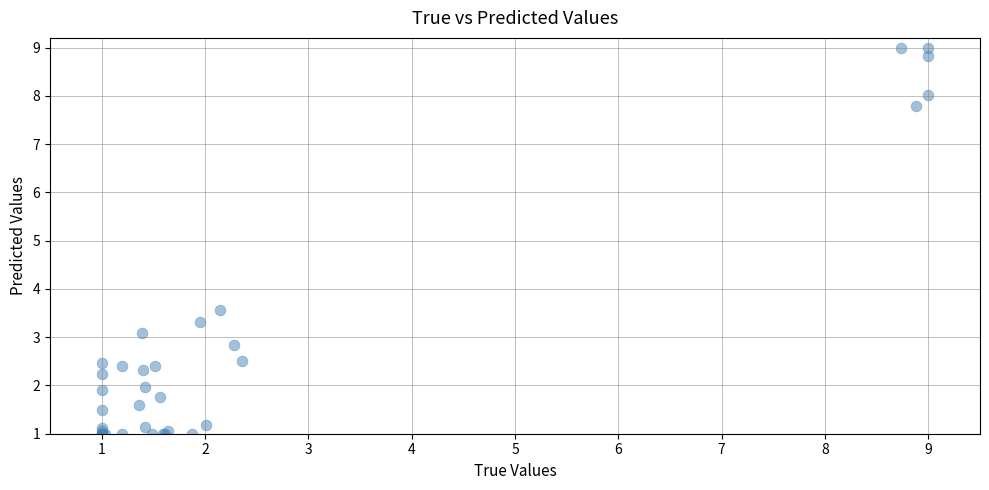

What Y value in the scatter plot is closest to 5?

3.6